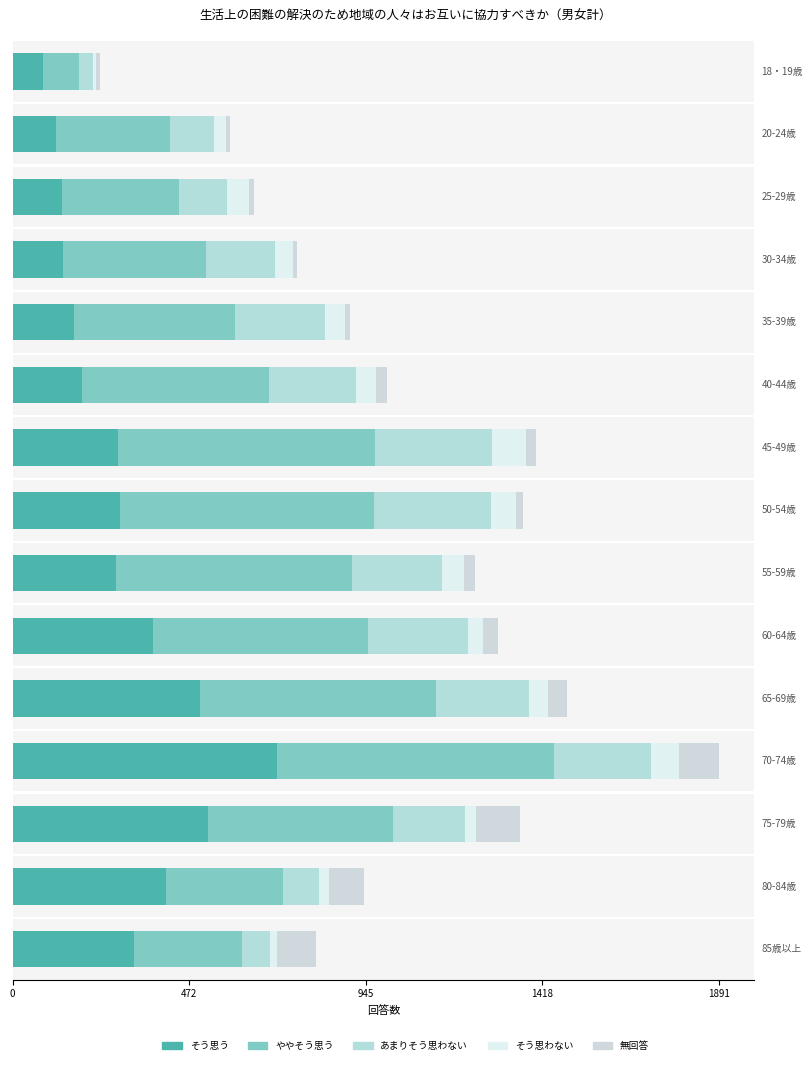

Reading left to right, list all the values displayed in this chart.

そう思う: 80	117	131	135	163	185	283	287	276	376	502	709	524	411	324
ややそう思う: 98	303	315	384	433	502	687	681	634	575	633	741	494	312	290
あまりそう思わない: 36	120	128	184	241	233	314	312	239	268	247	259	193	98	76
そう思わない: 10	30	60	49	54	53	90	68	59	42	51	77	29	25	19
無回答: 10	12	12	9	13	29	29	20	31	39	53	105	118	96	104